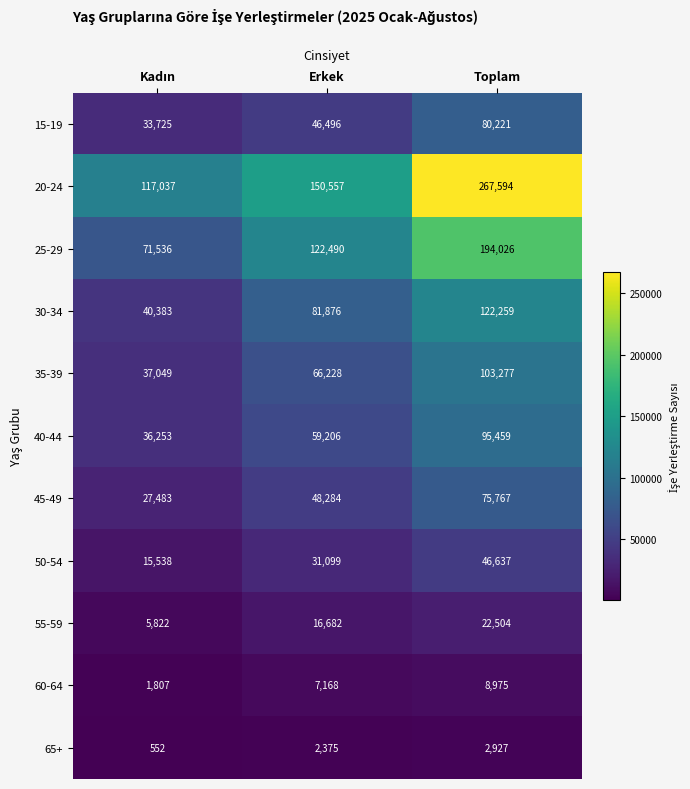

How many 15-19 values are between 33725 and 80221?

3